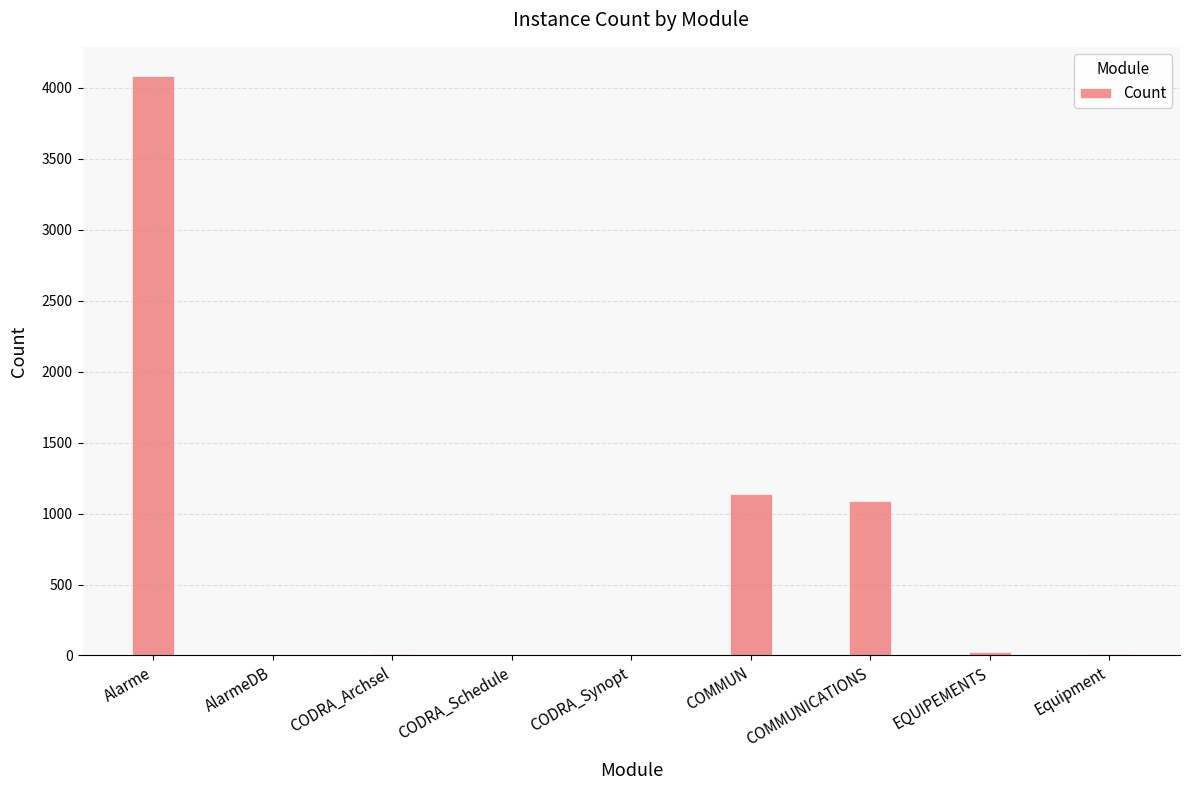

Which category has the highest value across all series?

Alarme